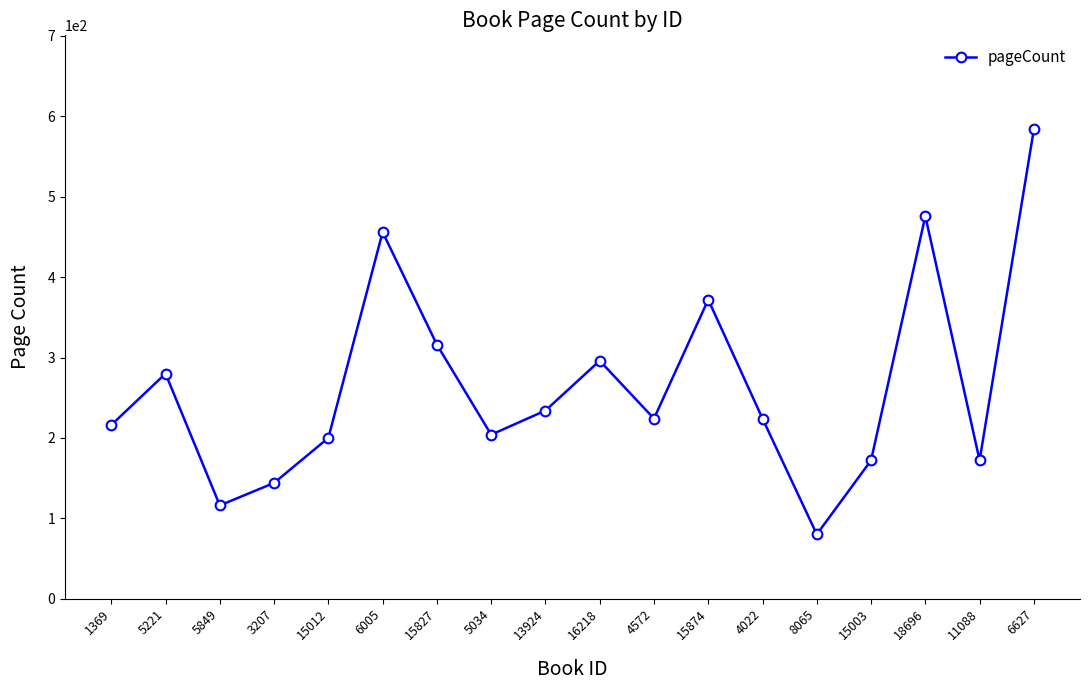

Where is the data nearest to the value 332?

15827